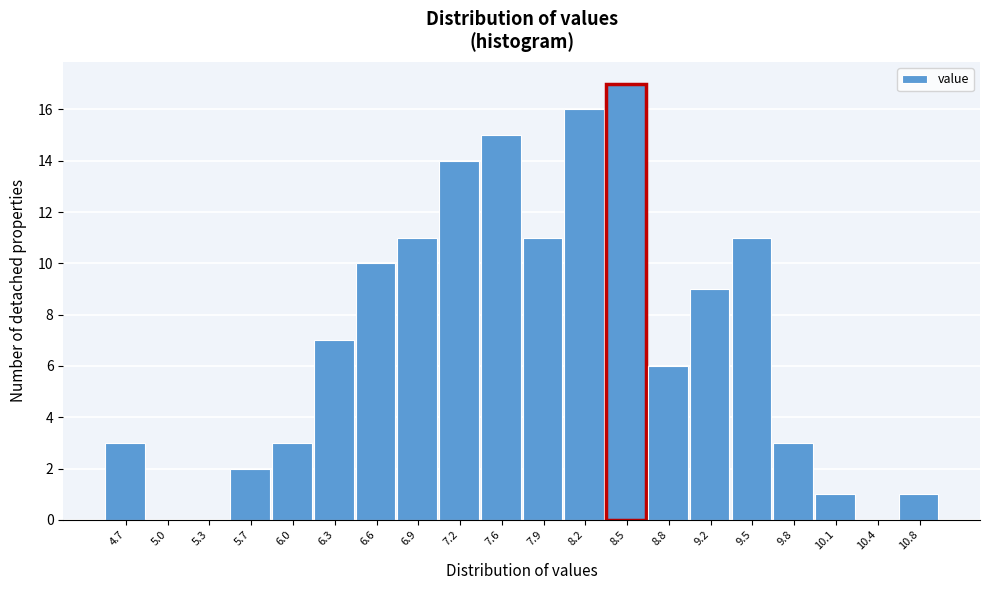

What is the height of the bar covering 8.69 to 9.01 on the x-axis? Neither the bar edges nor the heights are printed on the chart, so give them approximately, as read against the axes.

6